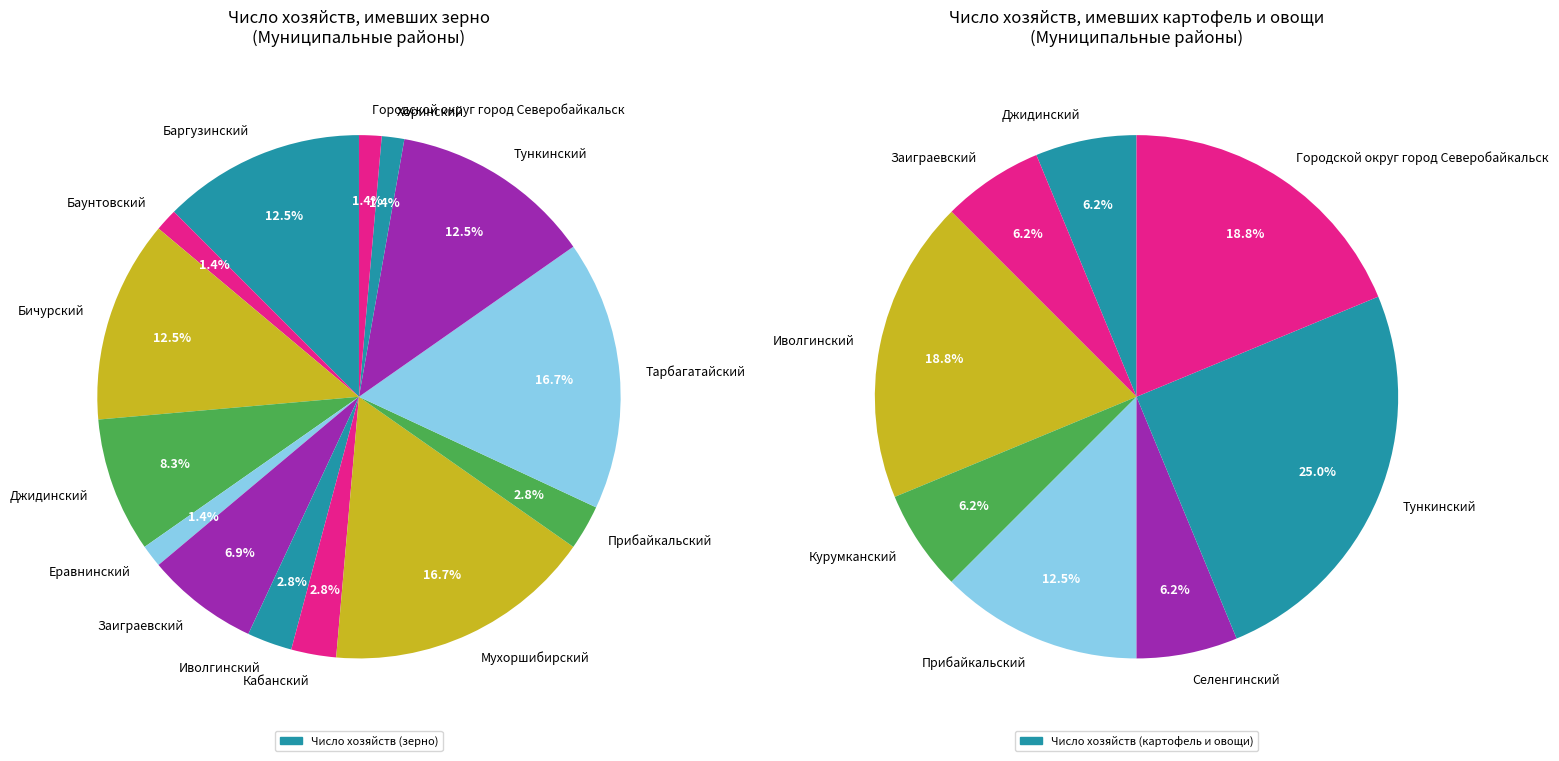

To the nearest percent, what is the combined percentage of Хоринский and Мухоршибирский?

18%